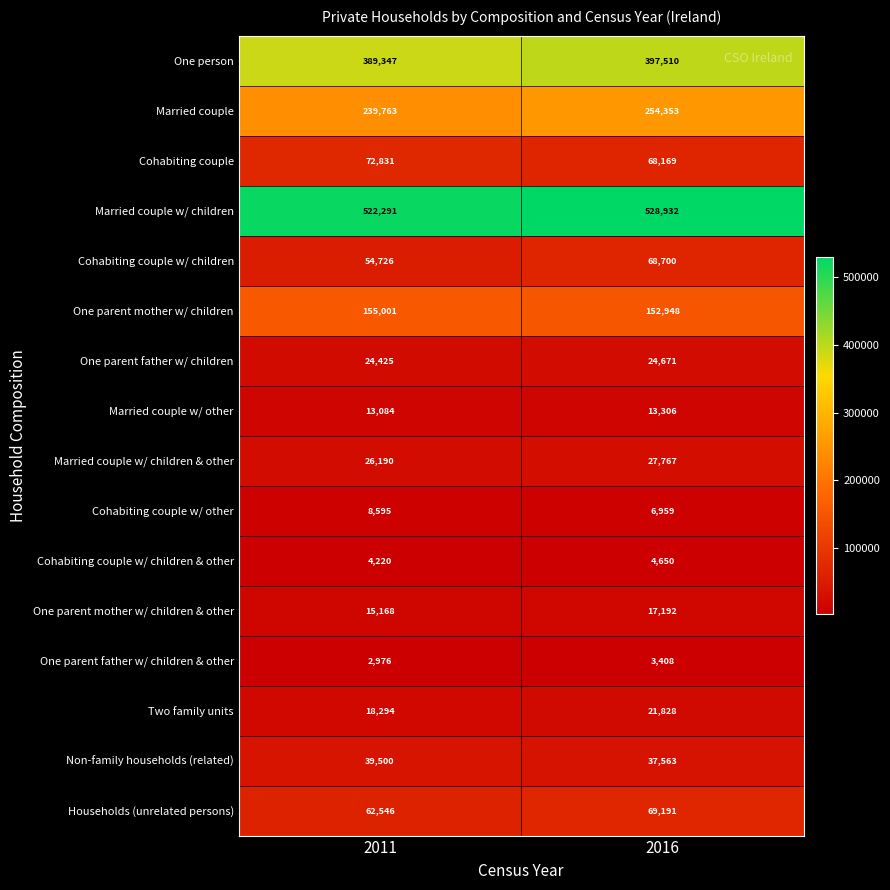

What is the greatest value displayed?

528932